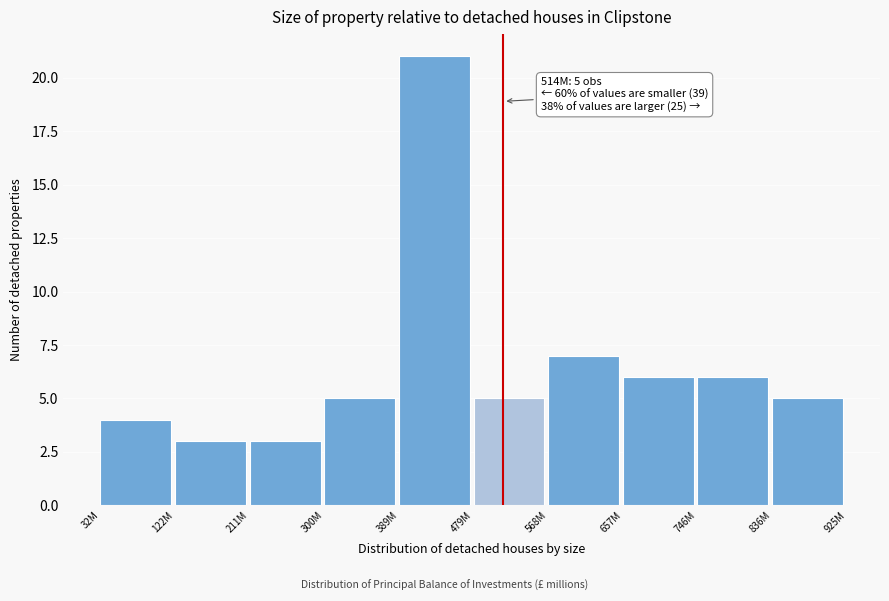

Reading left to right, what are all the values shown in this chart?

32M=4	122M=3	211M=3	300M=5	389M=21	479M=5	568M=7	657M=6	746M=6	836M=5